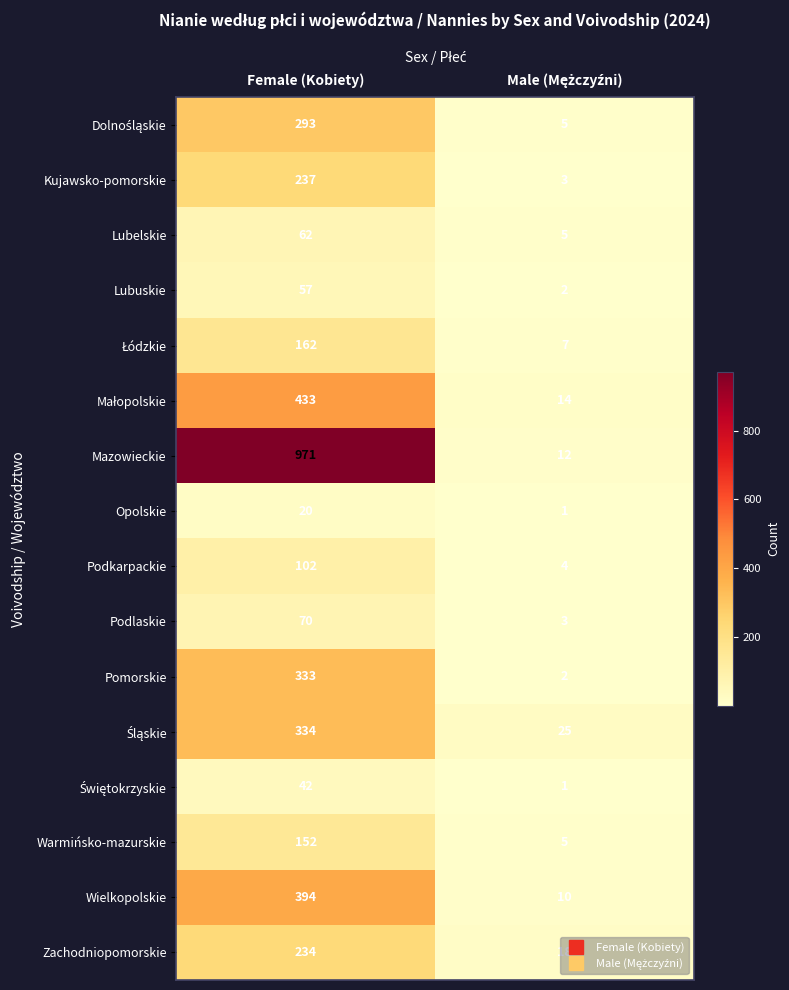

What is the sum of all Wielkopolskie values?

404